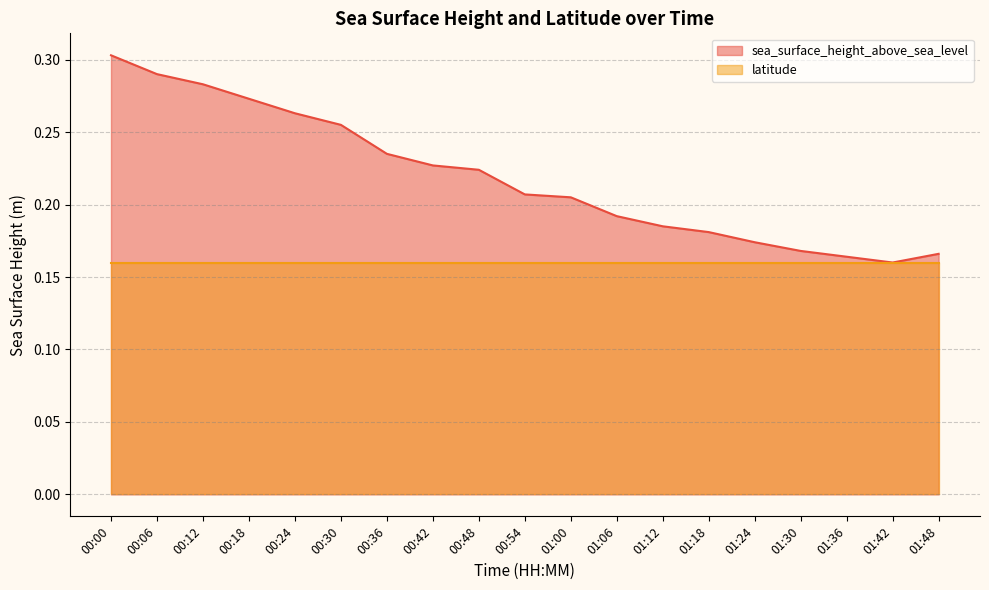

The value at 00:24 is 0.3. True or false?

True